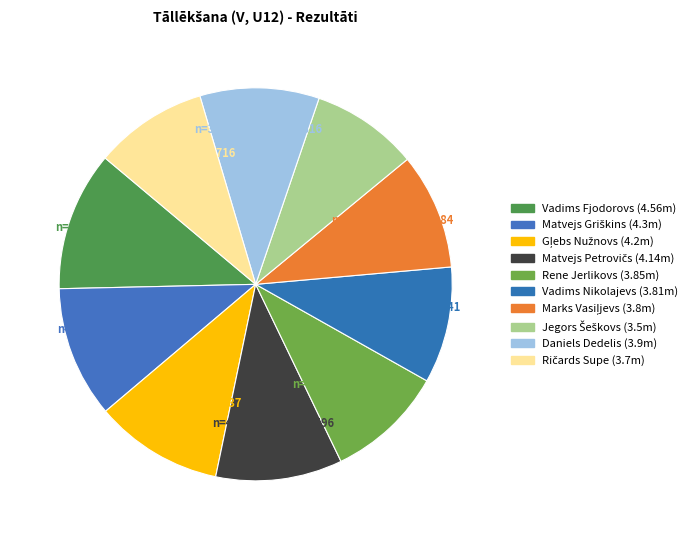

The Vadims Fjodorovs slice represents 17% of the pie. True or false?

False